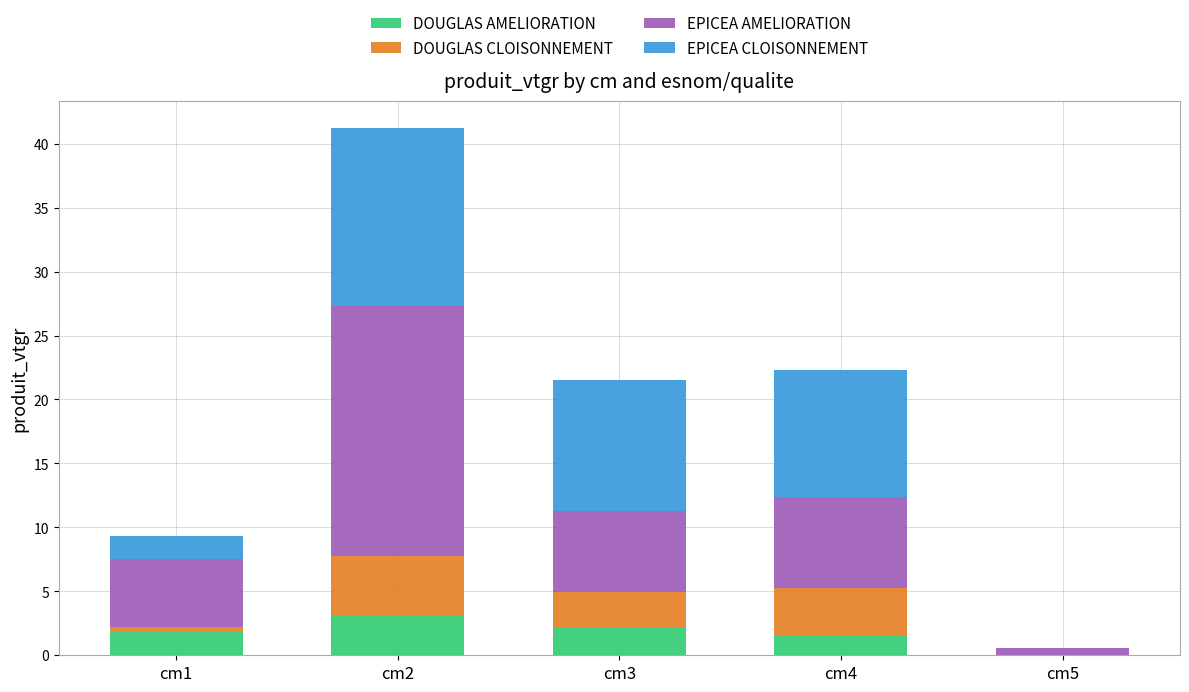

What is the total value across all series at cm4?

22.3